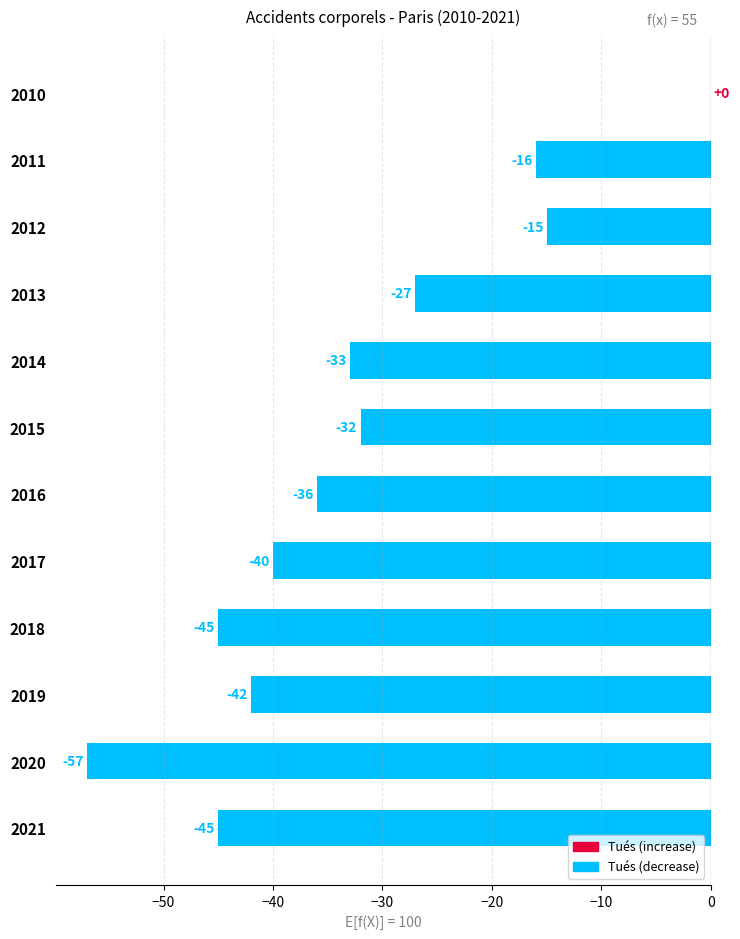

Reading top to bottom, extract all data points from this chart.

2010=0	2011=-16	2012=-15	2013=-27	2014=-33	2015=-32	2016=-36	2017=-40	2018=-45	2019=-42	2020=-57	2021=-45